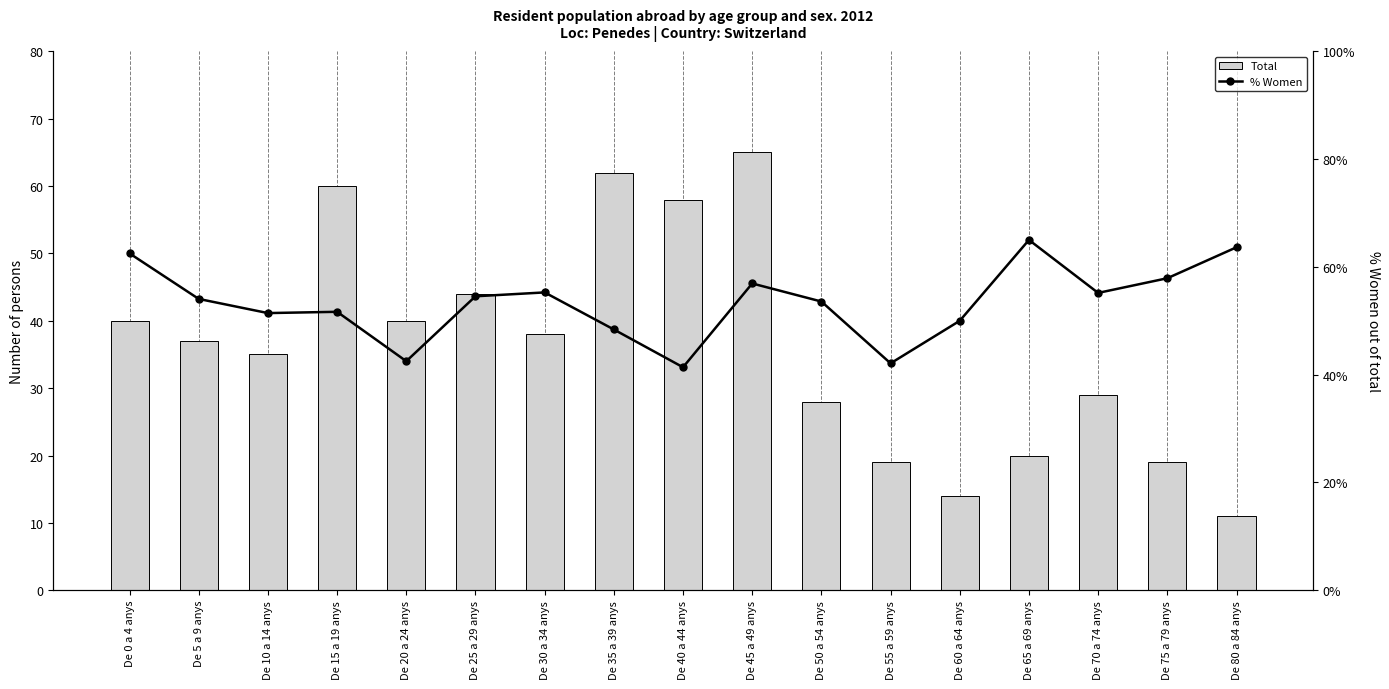

What is the minimum value shown in the chart?

11.0